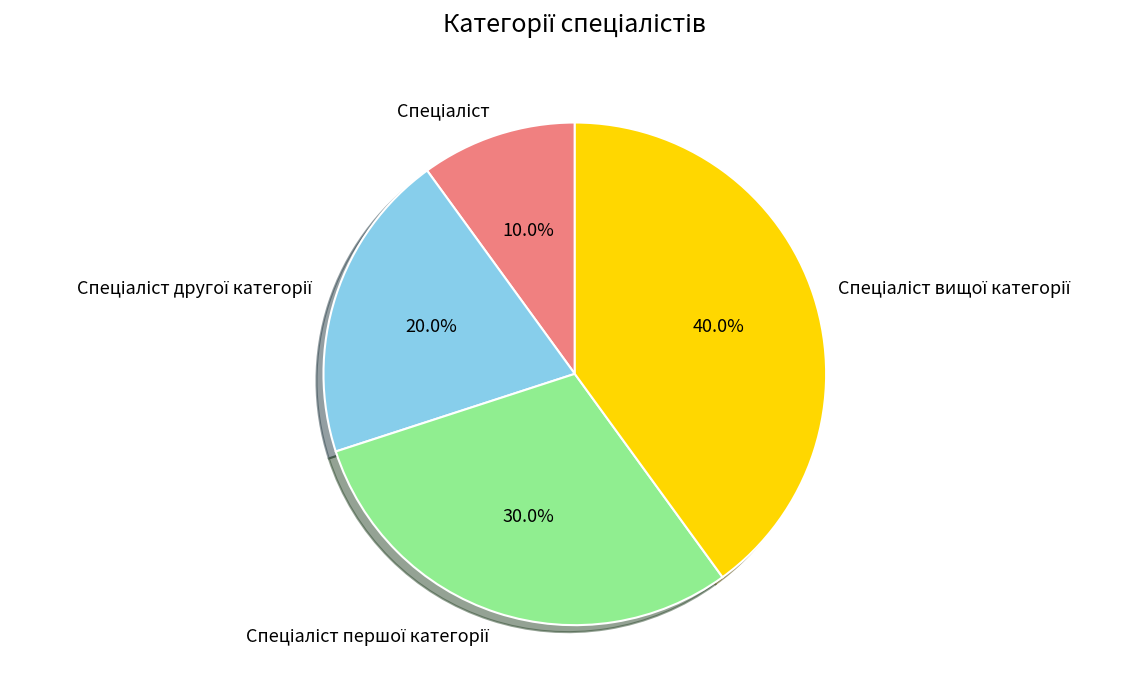

Is there any slice that represents more than half of the pie?

No